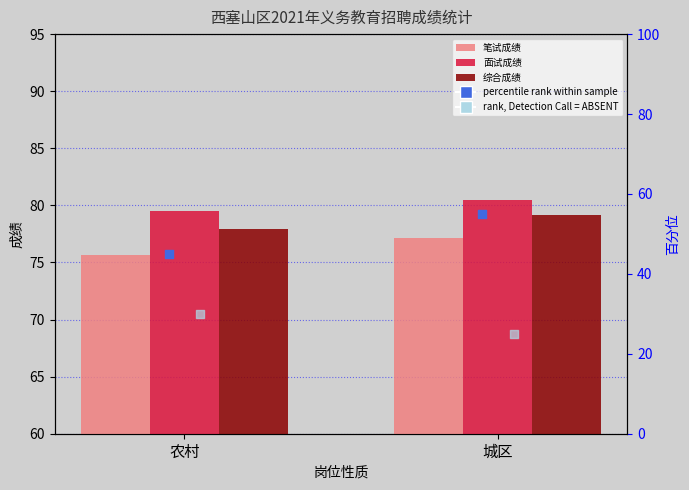

Which series has the largest total across all categories?

面试成绩